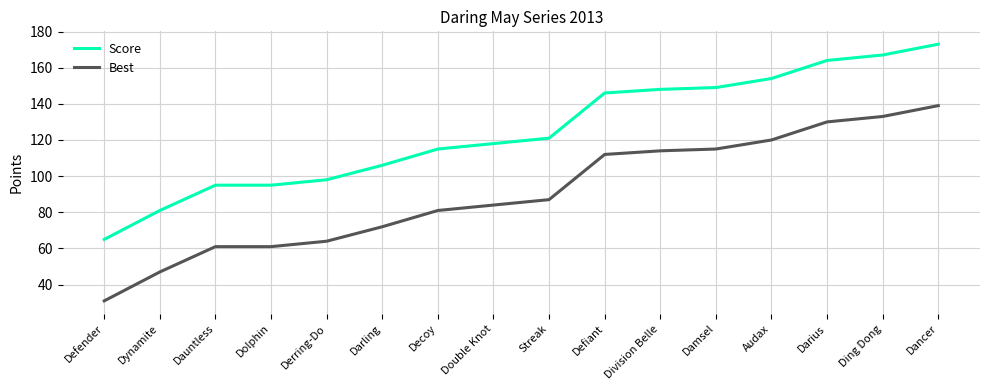

Which category has the lowest value in the Score series?

Defender